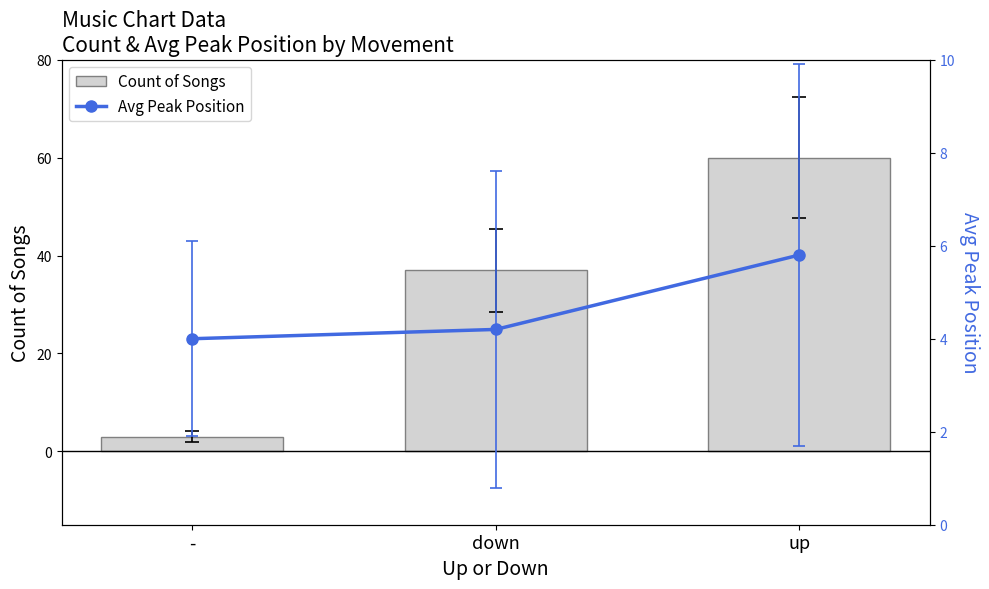

Reading left to right, what are all the values shown in this chart?

Count of Songs: 3.0	37.0	60.0
Avg Peak Position: 4.0	4.2	5.8